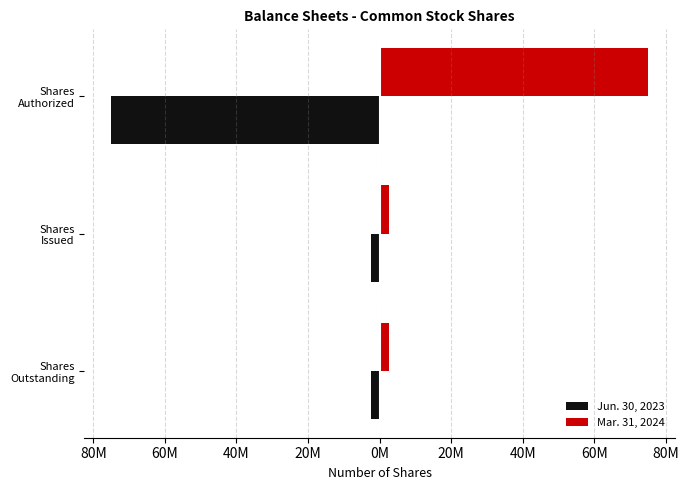

What are all the series names shown in the legend?

Jun. 30, 2023, Mar. 31, 2024